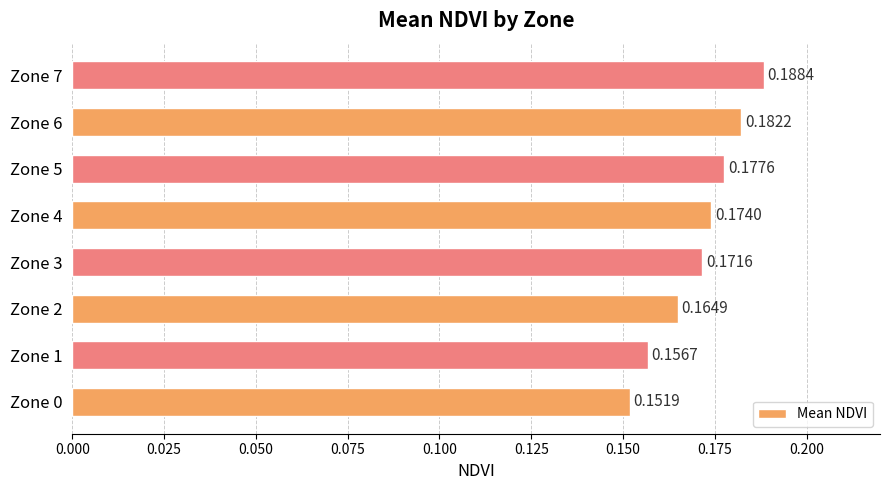

Rank the categories by value from highest to lowest.

Zone 7, Zone 6, Zone 5, Zone 4, Zone 3, Zone 2, Zone 1, Zone 0